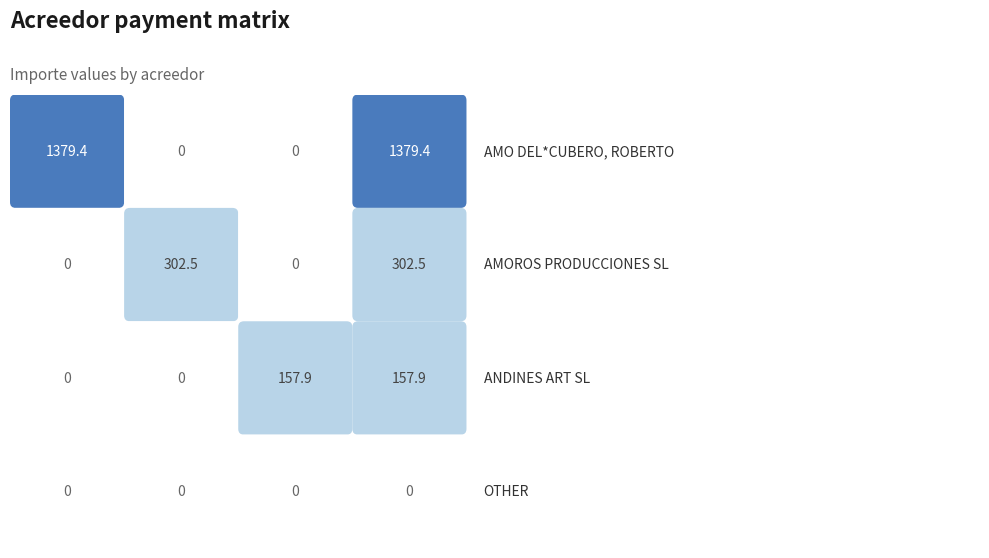

Is it true that AMOROS PRODUCCIONES SL equals -125.1 at ANDINES ART SL?

False